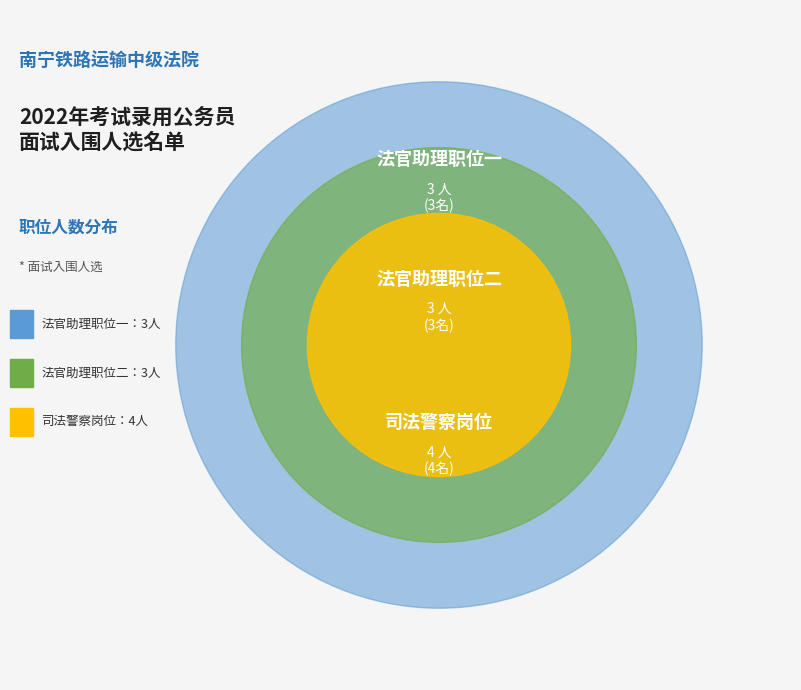

True or false: 司法警察岗位 accounts for 40% of the total.

True